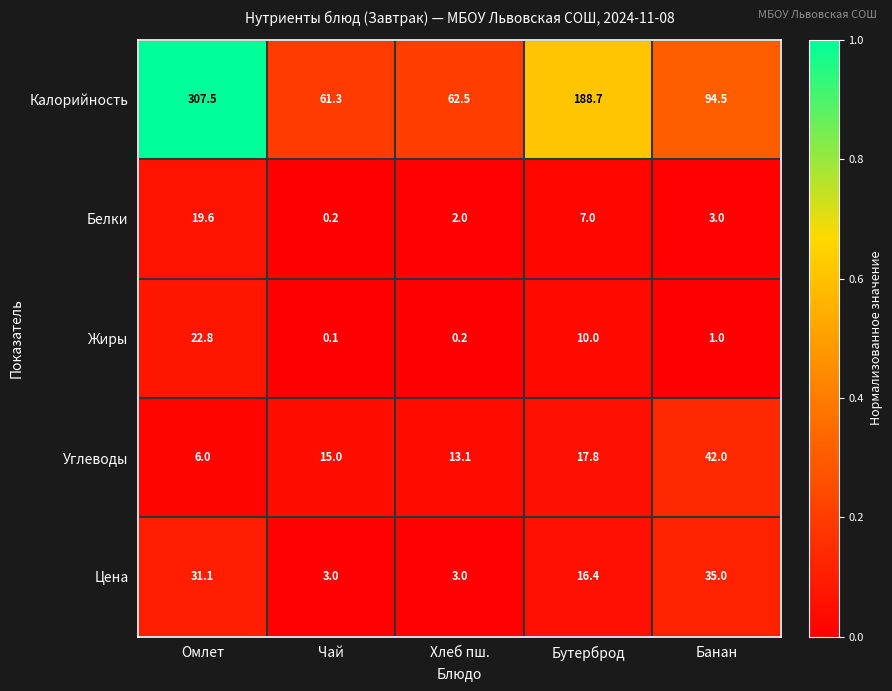

The value of Углеводы at Чай is 20.0. True or false?

False